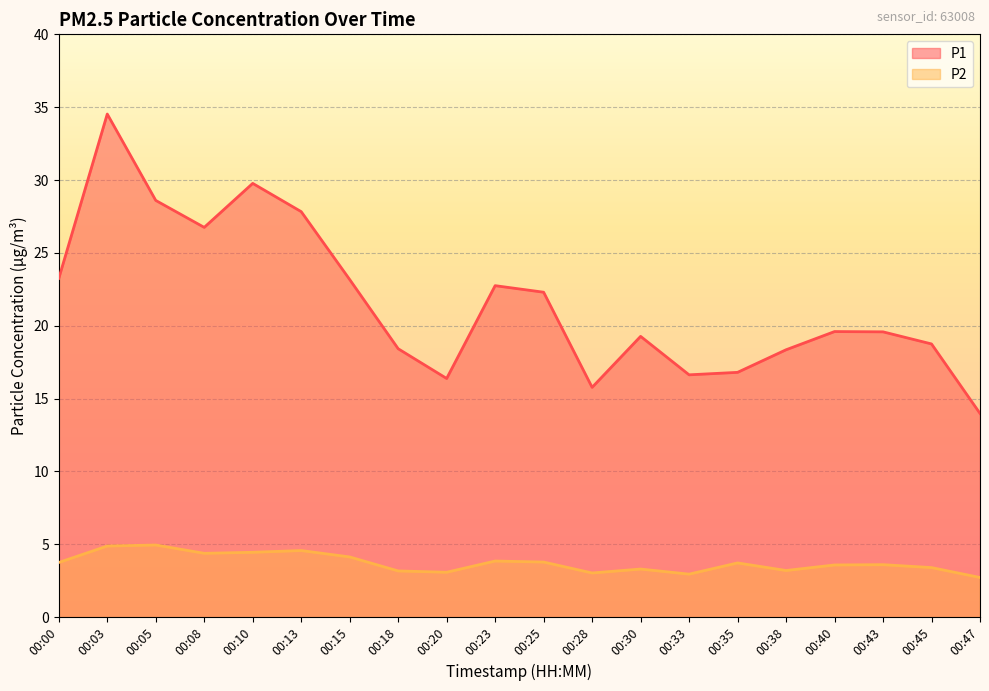

What is the approximate value of P1 at 00:20?

16.4